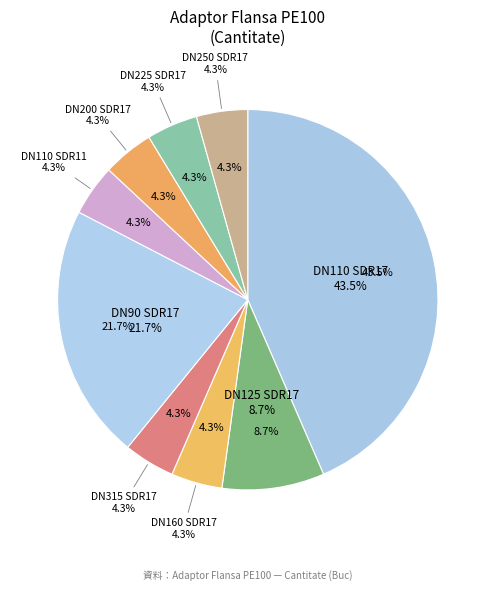

Which slice is the smallest?

DN160 SDR17